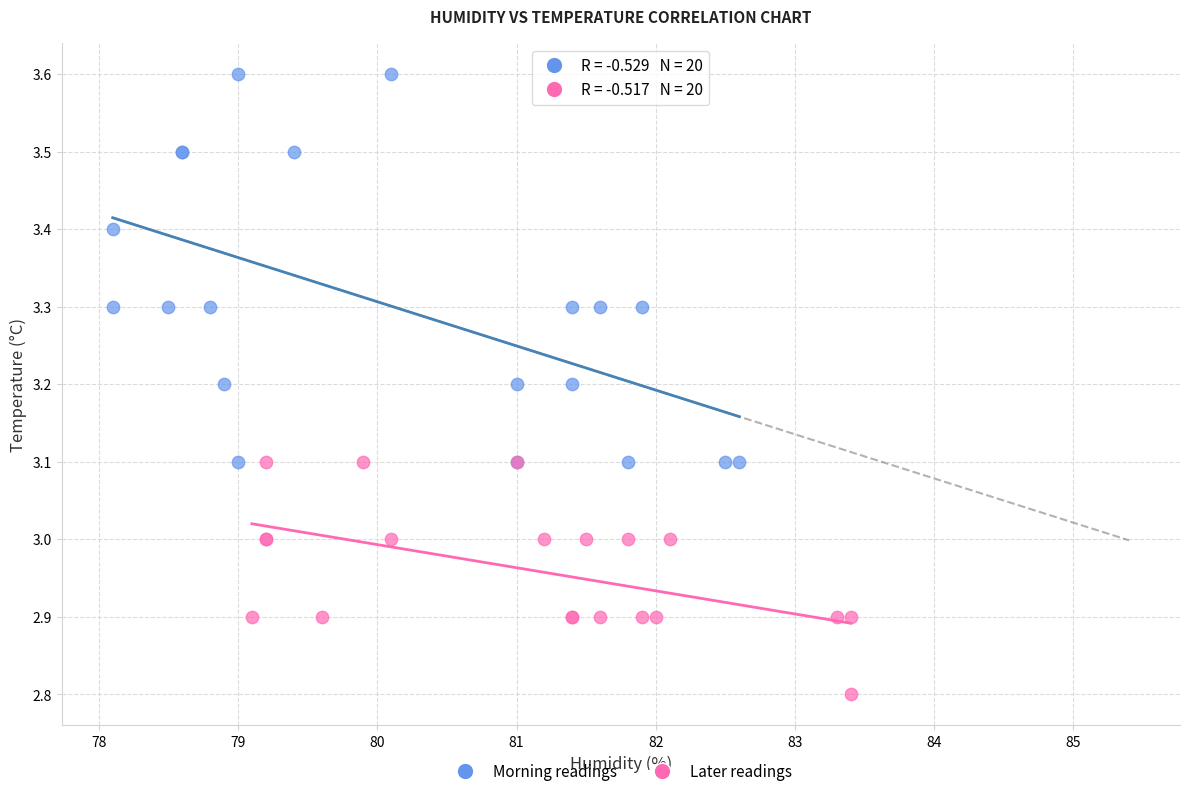

Which series contains the lowest Y value?

Later readings